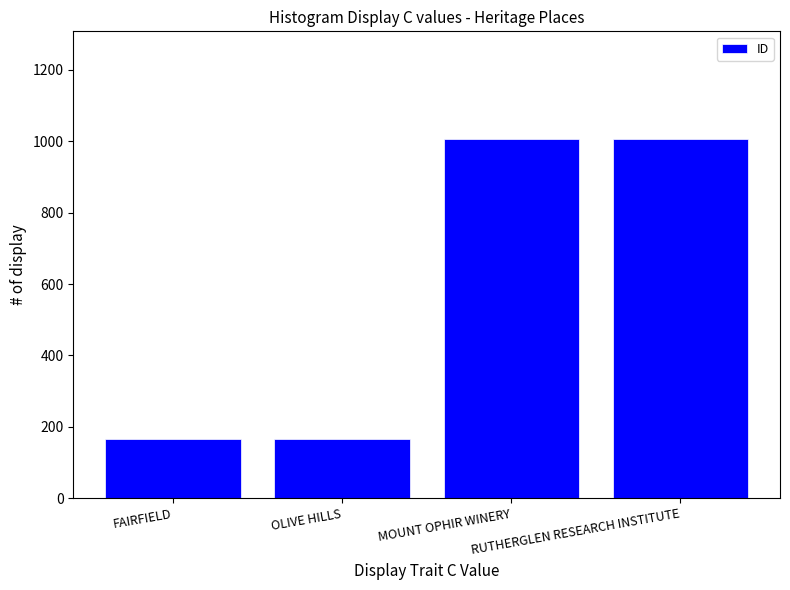

What is the label of the 4th bar from the right?

FAIRFIELD